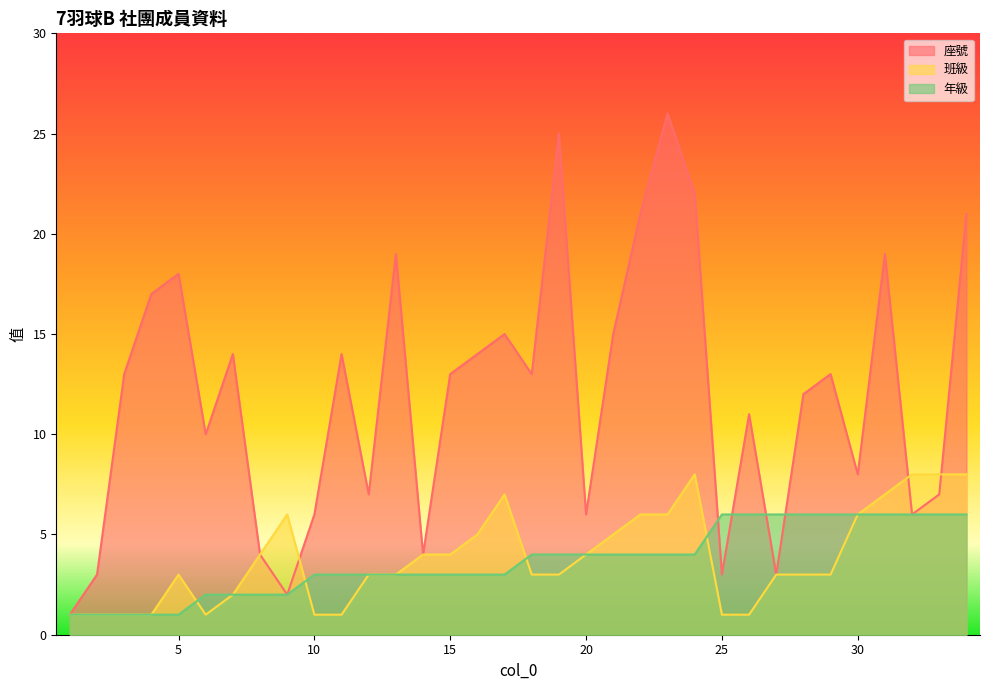

What is the average value of the 年級 series?

4